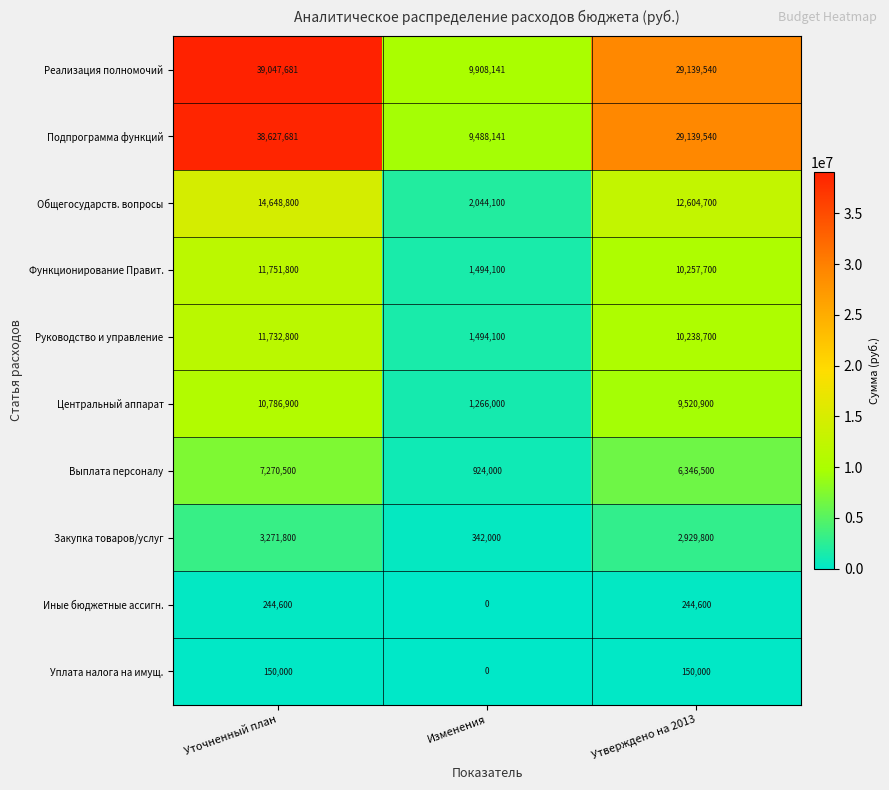

True or false: Иные бюджетные ассигн. has a value of 0 at Изменения.

True